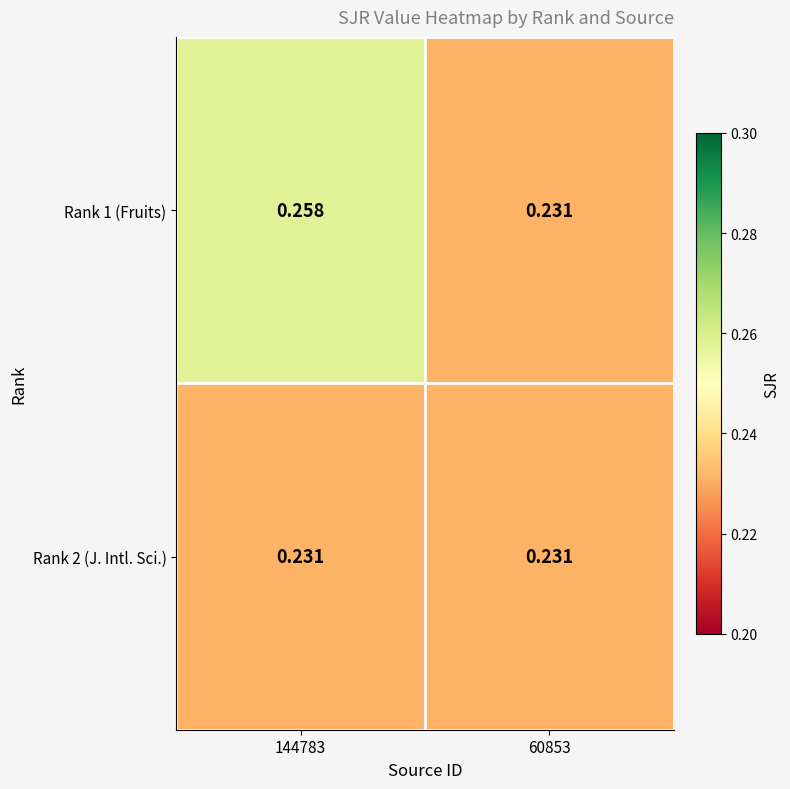

Is the value of Rank 1 (Fruits) at 144783 greater than the value of Rank 2 (J. Intl. Sci.) at 144783?

Yes